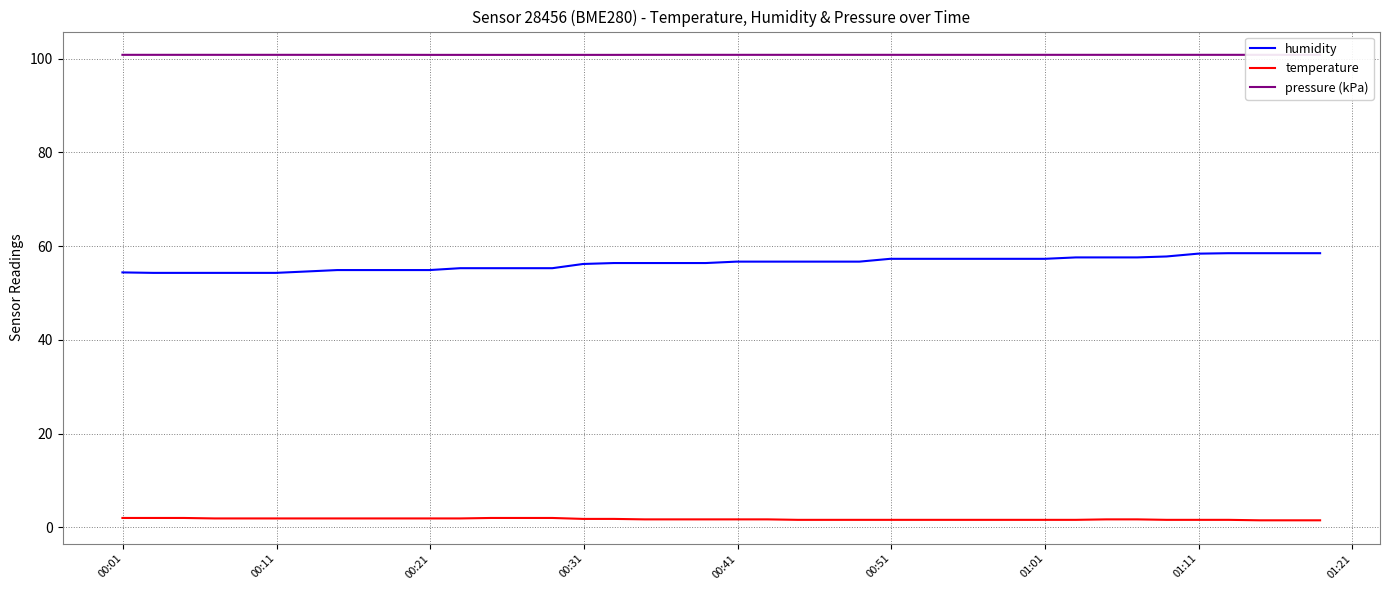

Which series has the largest range (max minus min)?

humidity